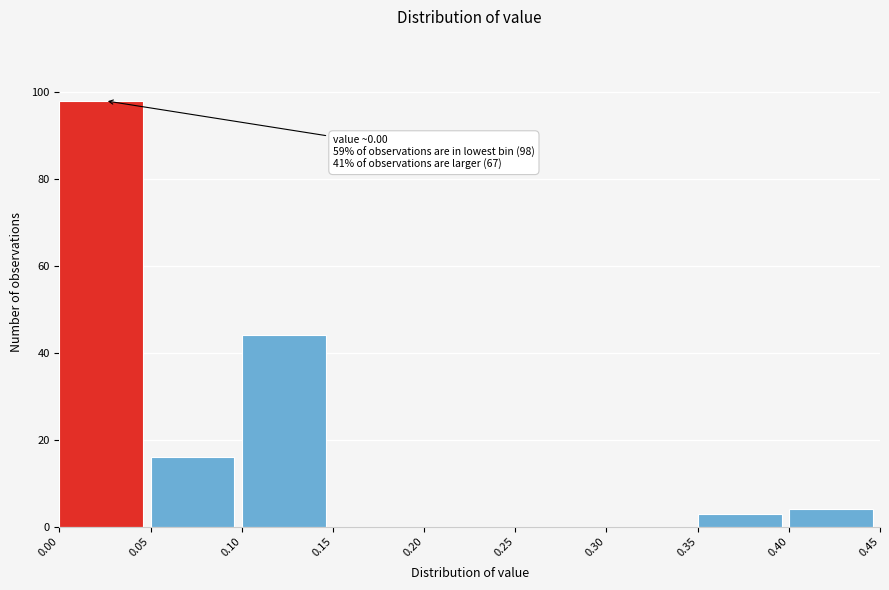

Over which range of the x-axis is the bar tallest?

0.00 to 0.05